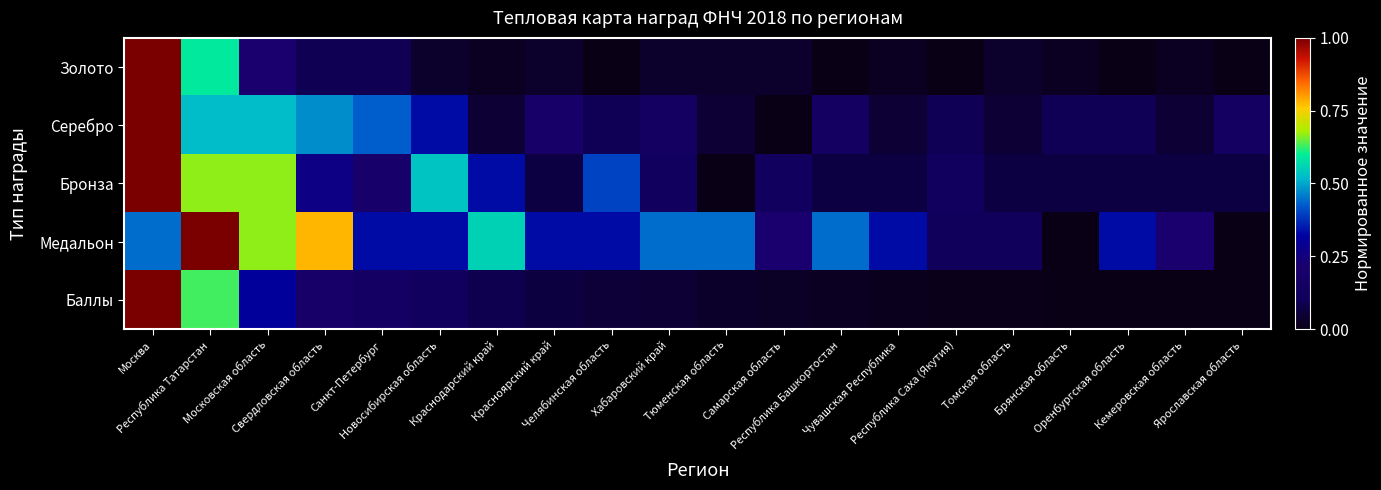

At which category is the sum across all series the highest?

Москва